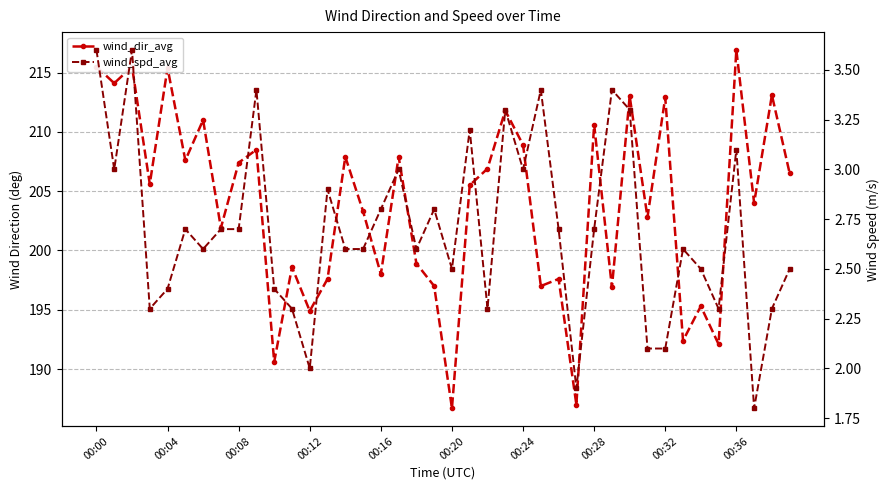

Rank the series by their maximum value, from highest to lowest.

wind_dir_avg, wind_spd_avg